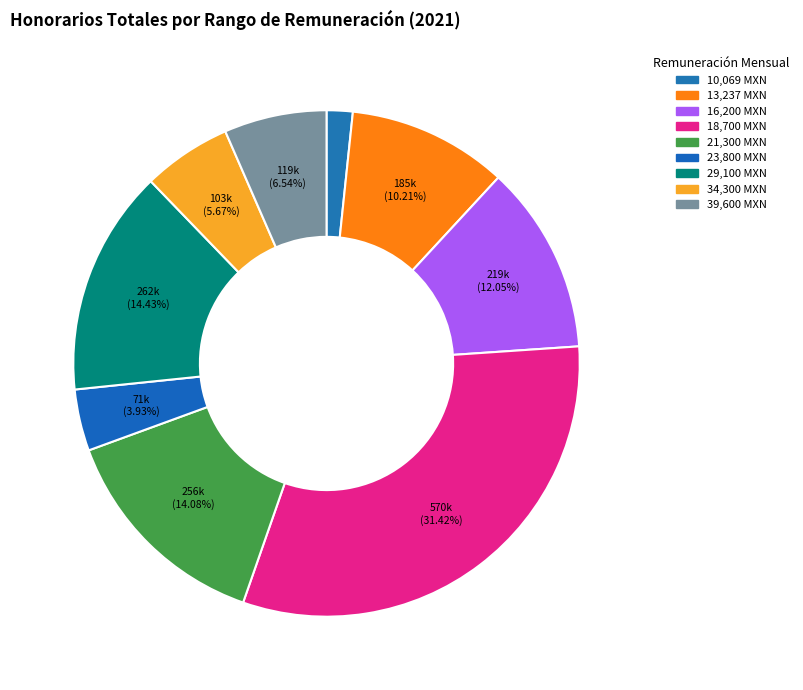

How many segments does this pie chart have?

9